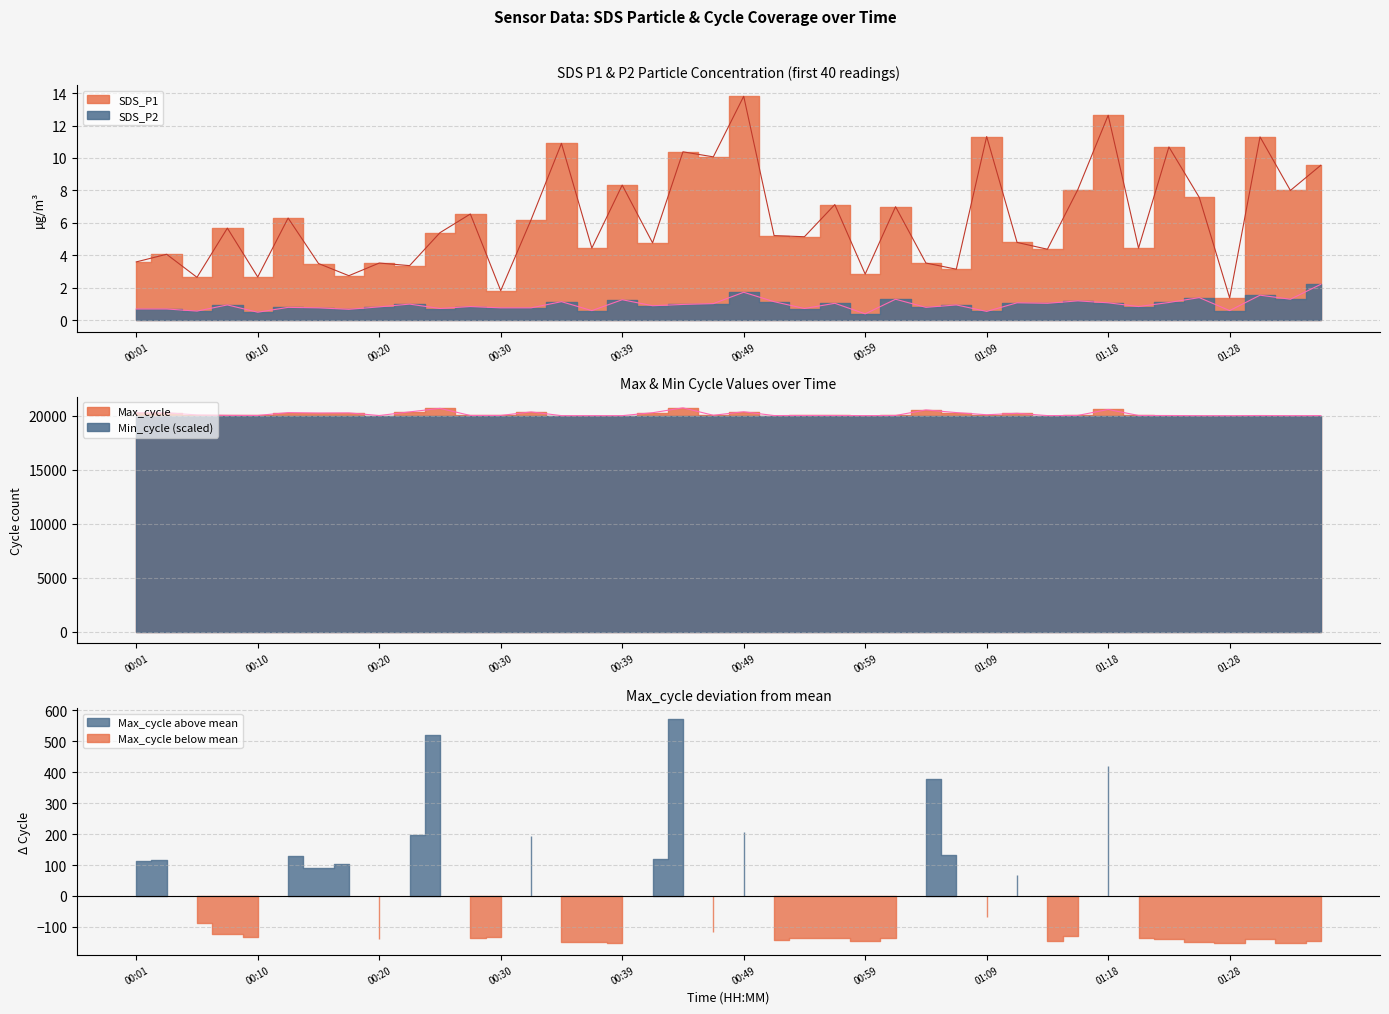

Reading right to left, list all the values displayed in this chart.

SDS_P1: 9.6	8.0	11.3	1.4	7.6	10.7	4.5	12.6	8.1	4.4	4.8	11.3	3.1	3.5	7.0	2.9	7.1	5.2	5.2	13.8	10.1	10.4	4.8	8.3	4.5	10.9	6.2	1.8	6.5	5.4	3.4	3.5	2.8	3.5	6.3	2.7	5.7	2.6	4.1	3.6
SDS_P2: 2.2	1.3	1.6	0.6	1.4	1.1	0.8	1.1	1.2	1.1	1.1	0.6	0.9	0.8	1.3	0.4	1.1	0.7	1.1	1.7	1.0	1.0	0.9	1.3	0.6	1.1	0.8	0.8	0.8	0.7	1.0	0.8	0.7	0.8	0.8	0.5	0.9	0.6	0.7	0.7
Max_cycle: 20000.0	19995.0	20007.0	19992.0	19996.0	20007.0	20011.0	20565.0	20015.0	19999.0	20213.0	20077.0	20278.0	20523.0	20011.0	19999.0	20010.0	20011.0	20004.0	20353.0	20030.0	20716.0	20265.0	19995.0	19996.0	19996.0	20339.0	20014.0	20011.0	20667.0	20342.0	20007.0	20249.0	20237.0	20275.0	20014.0	20023.0	20059.0	20262.0	20257.0